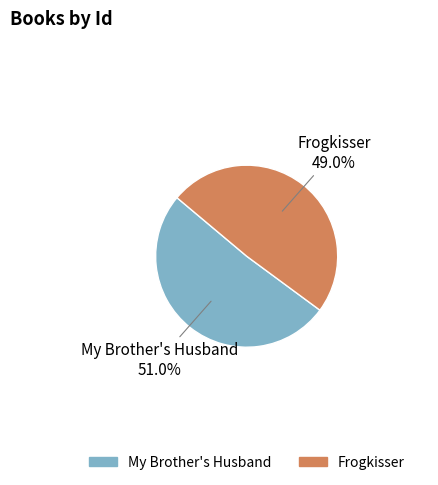

To the nearest percent, what portion does Frogkisser represent?

49%